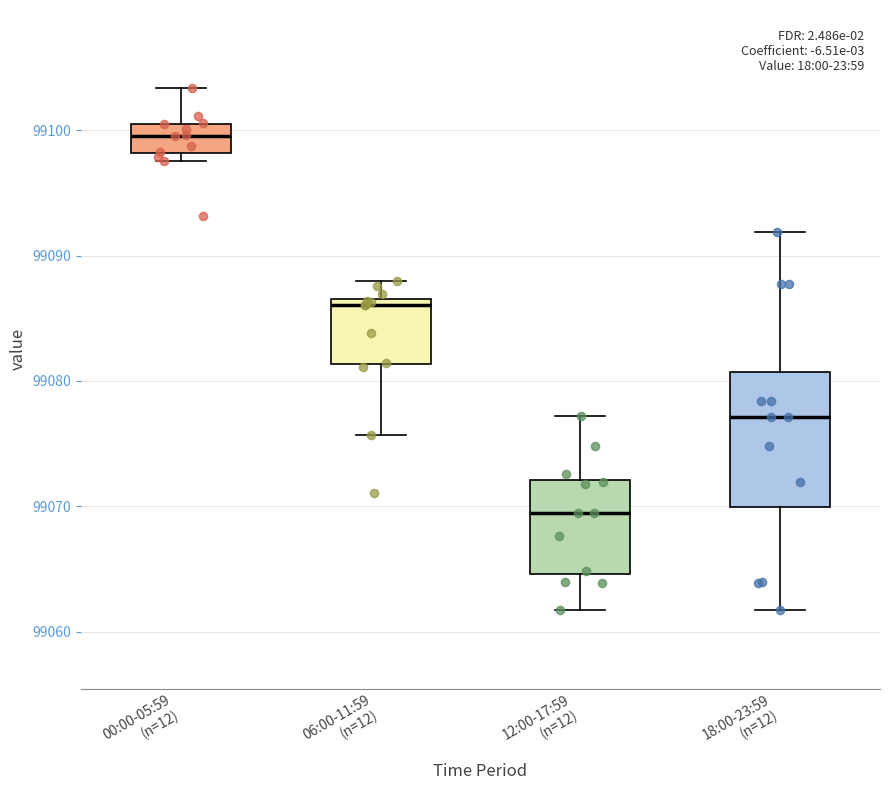

Reading left to right, read every box against the y-axis: the position of its median line, the range the box covers, and the ends of its whiskers. The values are not printed on the chart, so give them approximately, as read against the axis.

00:00-05:59 (n=12): median 99100 (inside the box), box 99098 to 99100, whiskers 99098 (just below the box's lower edge) to 99103
06:00-11:59 (n=12): median 99086, box 99081 to 99087, whiskers 99076 to 99088
12:00-17:59 (n=12): median 99069, box 99065 to 99072, whiskers 99062 to 99077
18:00-23:59 (n=12): median 99077, box 99070 to 99081, whiskers 99062 to 99092